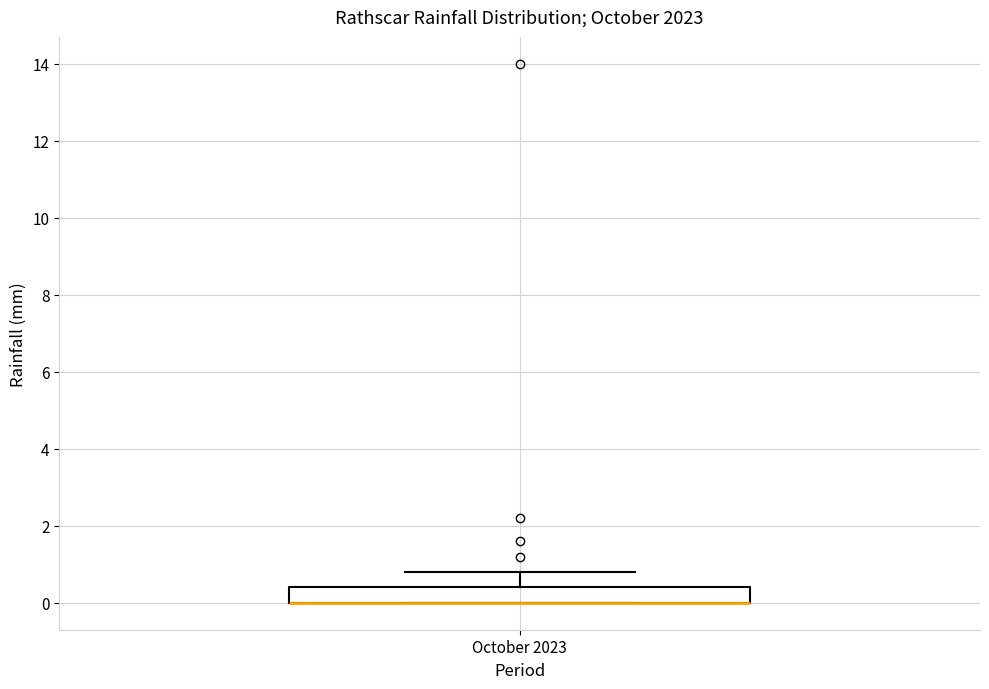

Transcribe this box plot: give where the median line is, the range the box spans, and where the two whiskers end, as read against the y-axis. The values are not printed on the chart, so give them approximately, as read against the axis.

median 0.0 (drawn on the box's lower edge), box 0.0 to 0.4, whiskers 0.0 to 0.8